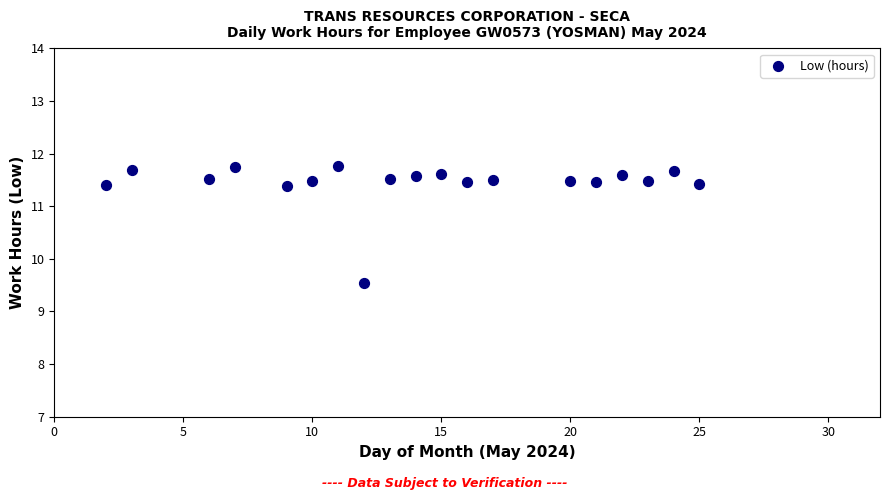

What is the range of X values (max minus min)?

23.0